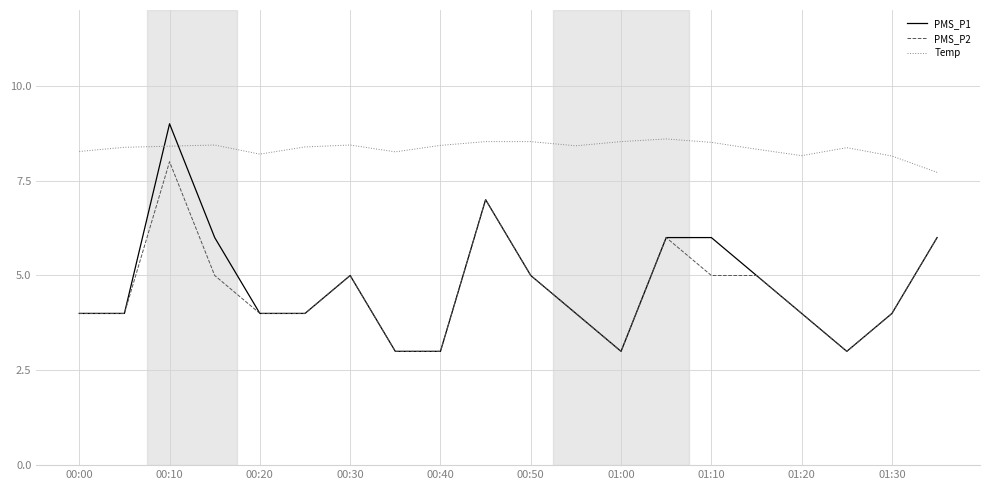

True or false: PMS_P1 has more than 2 points higher than both neighbors.

True